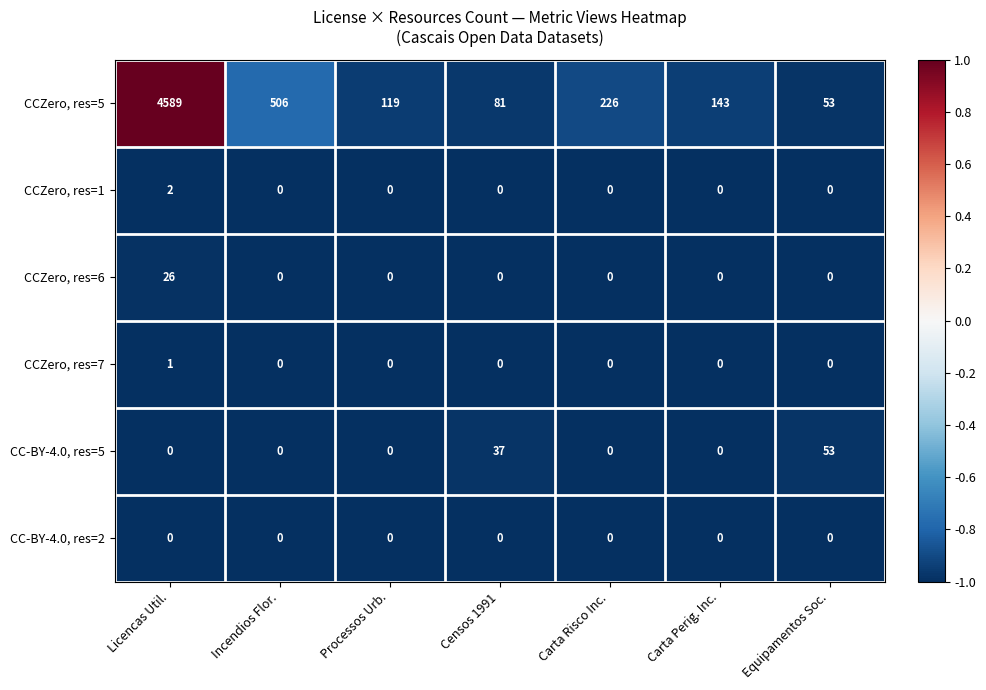

How many CC-BY-4.0, res=5 values are between 0 and 37?

6